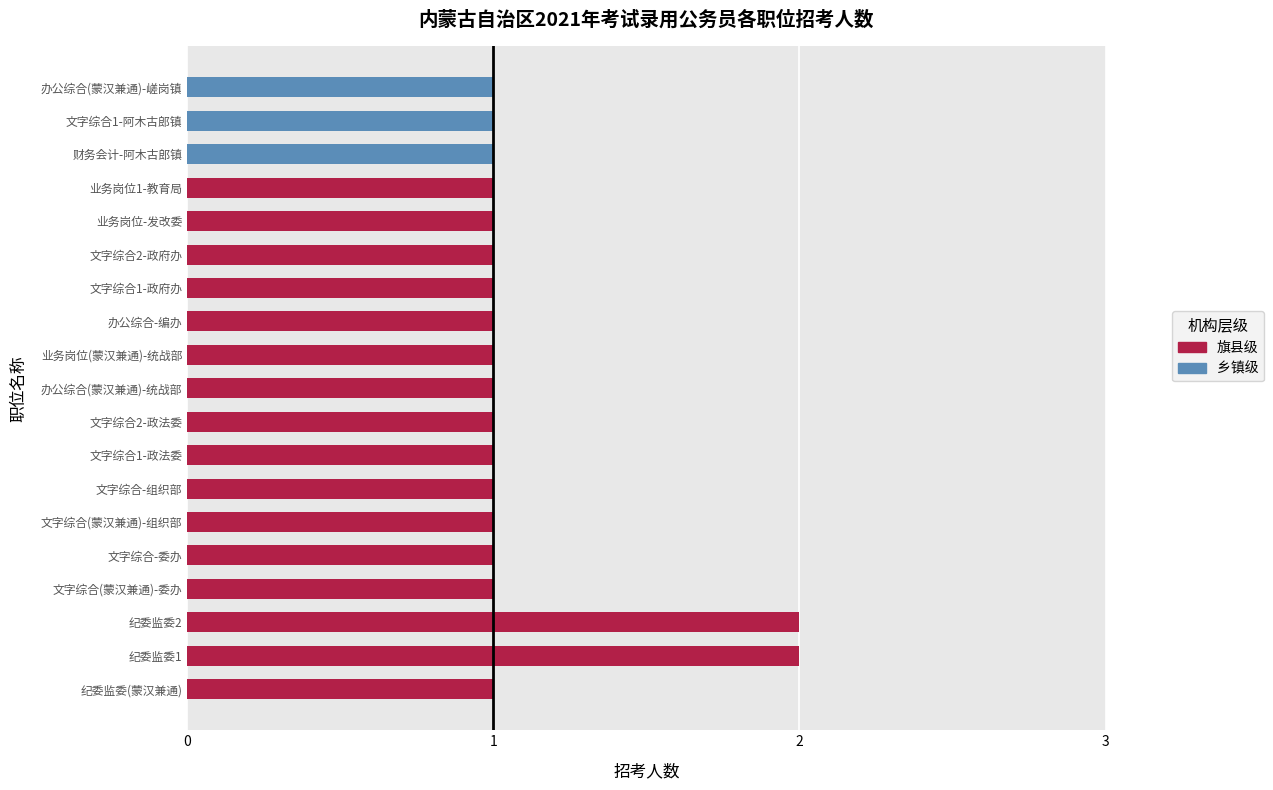

The value at 乡镇级 is 1. True or false?

True